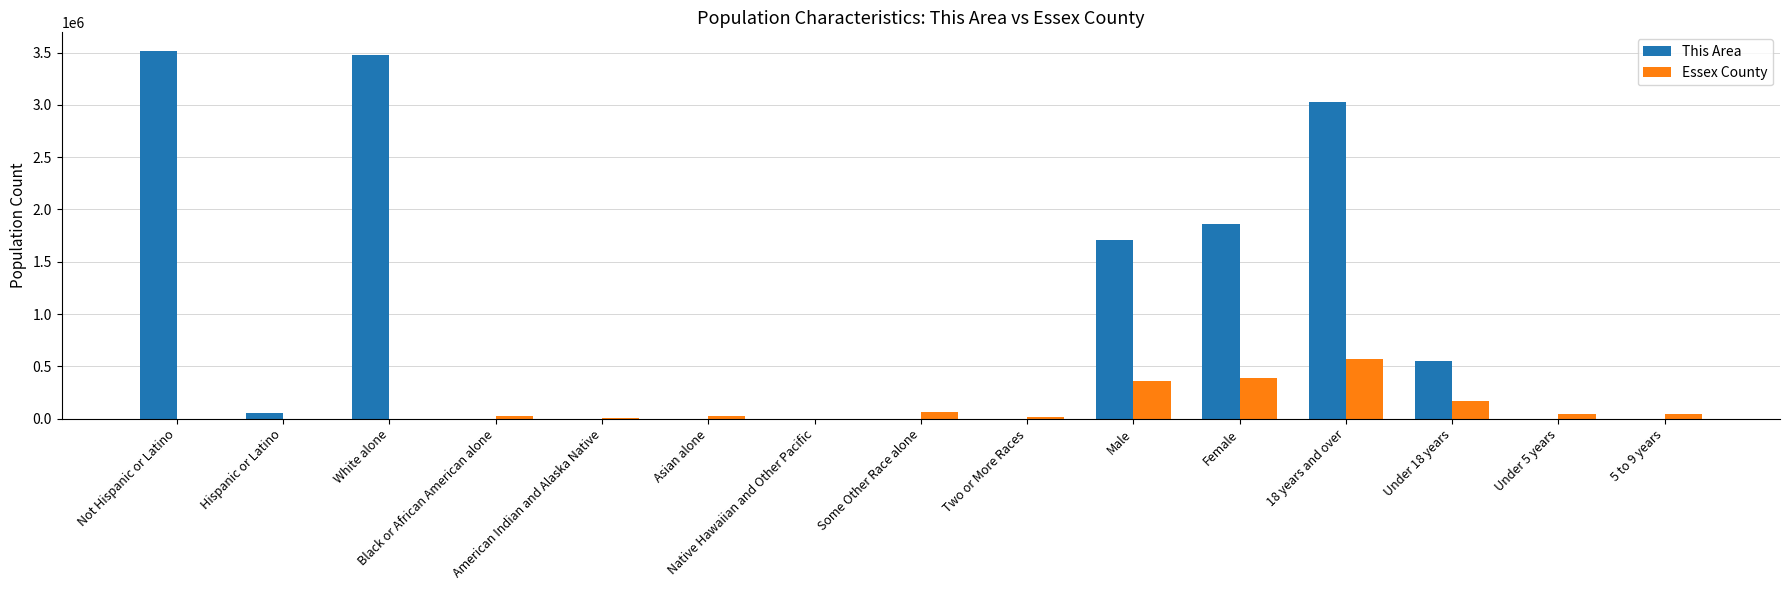

What is the sum of all This Area values?

14194216